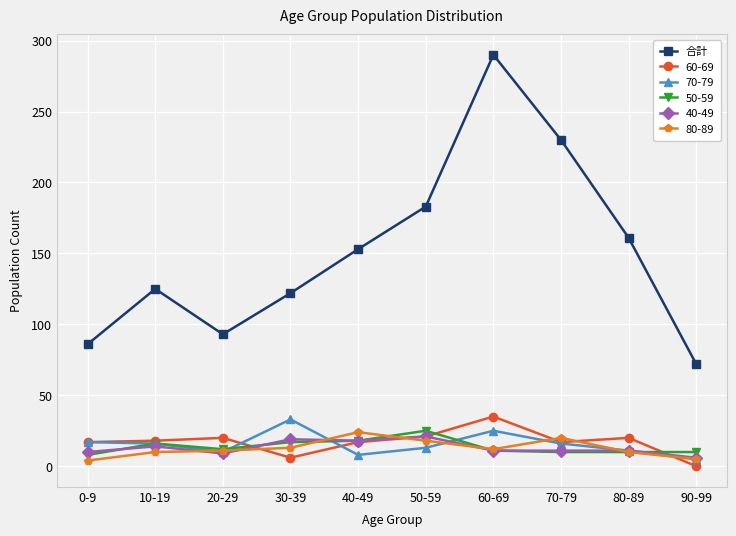

Which series has the widest spread of values?

合計